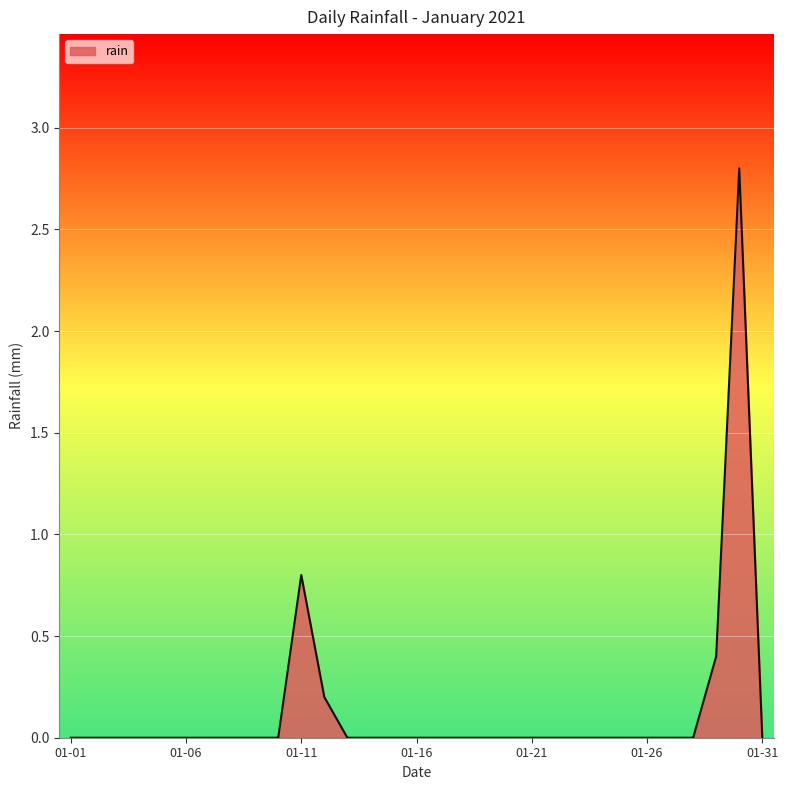

What is the maximum value shown in the chart?

2.8